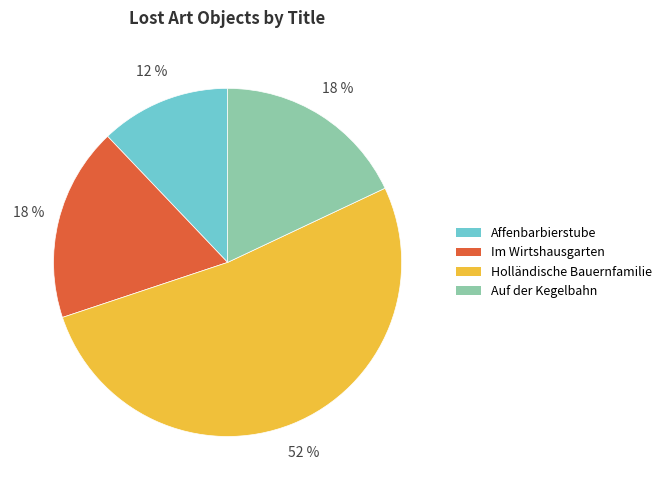

Is it true that Im Wirtshausgarten is 30% of the pie?

False